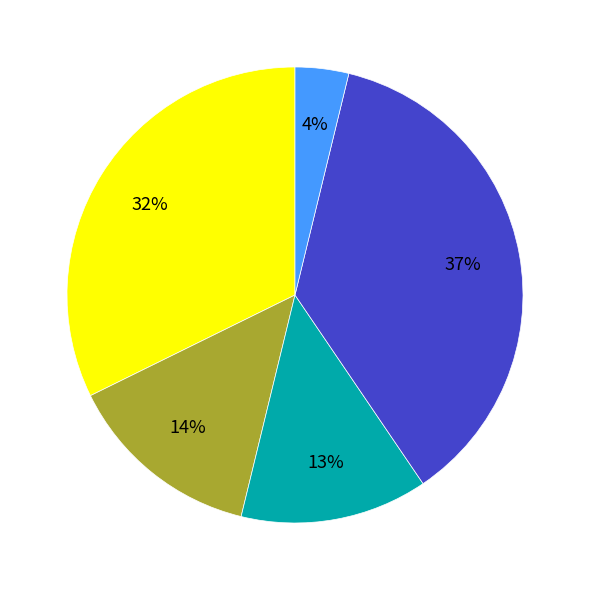

To the nearest percent, what is the difference between the largest and smallest slice percentages?

33%